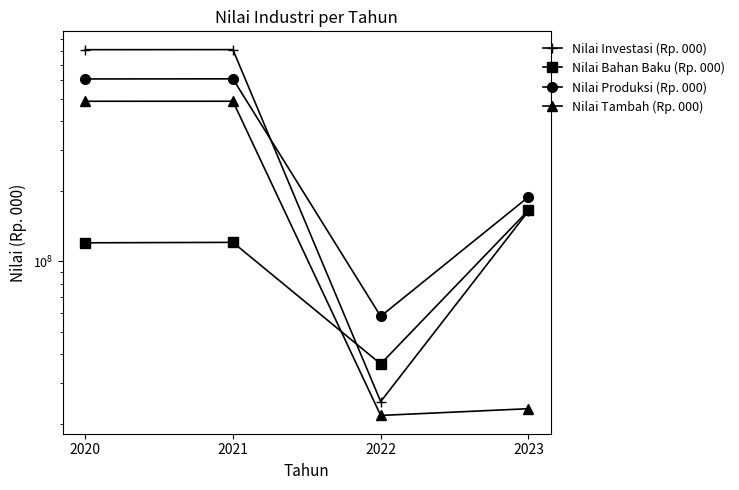

Which series has the largest range (max minus min)?

Nilai Investasi (Rp. 000)